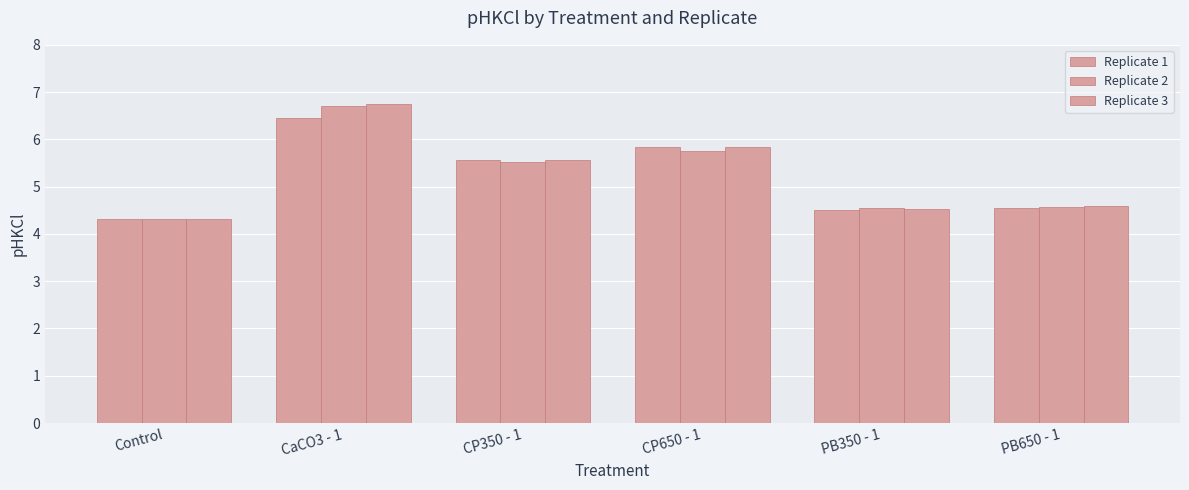

How many bars are there in total?

18